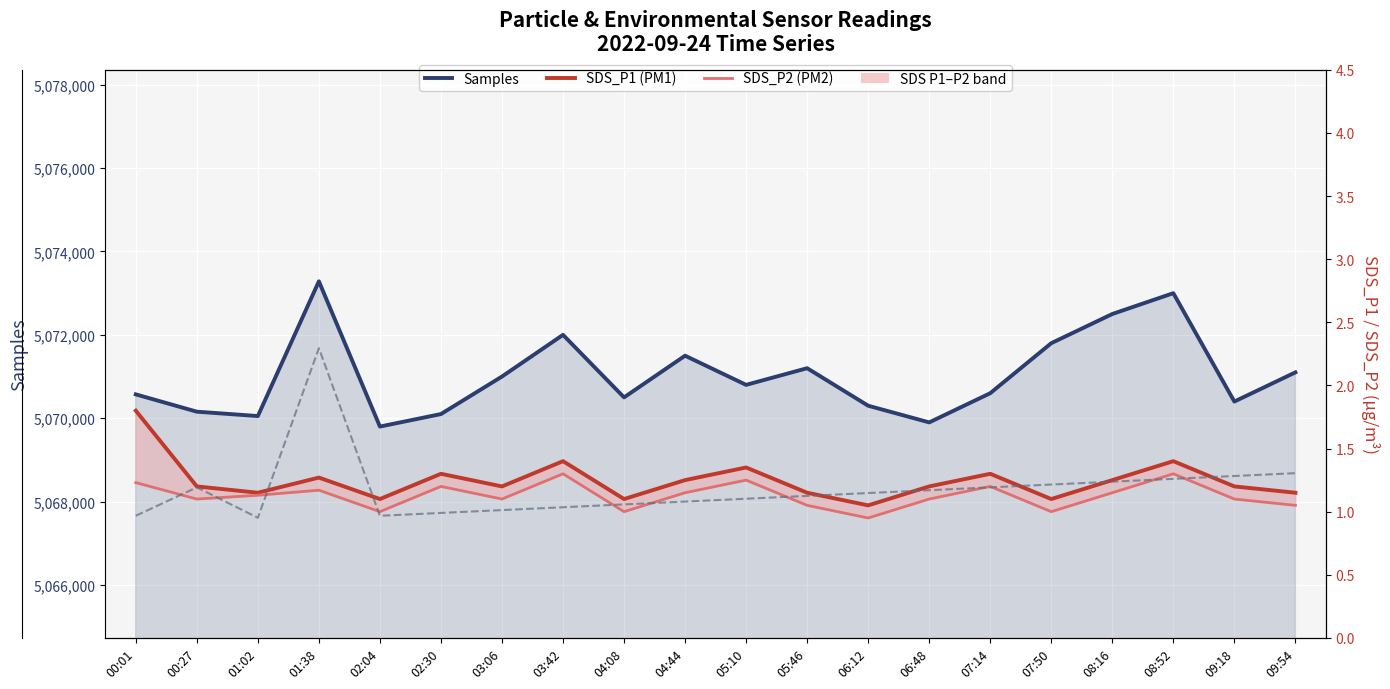

What is the average value of the Samples series?

5071028.2